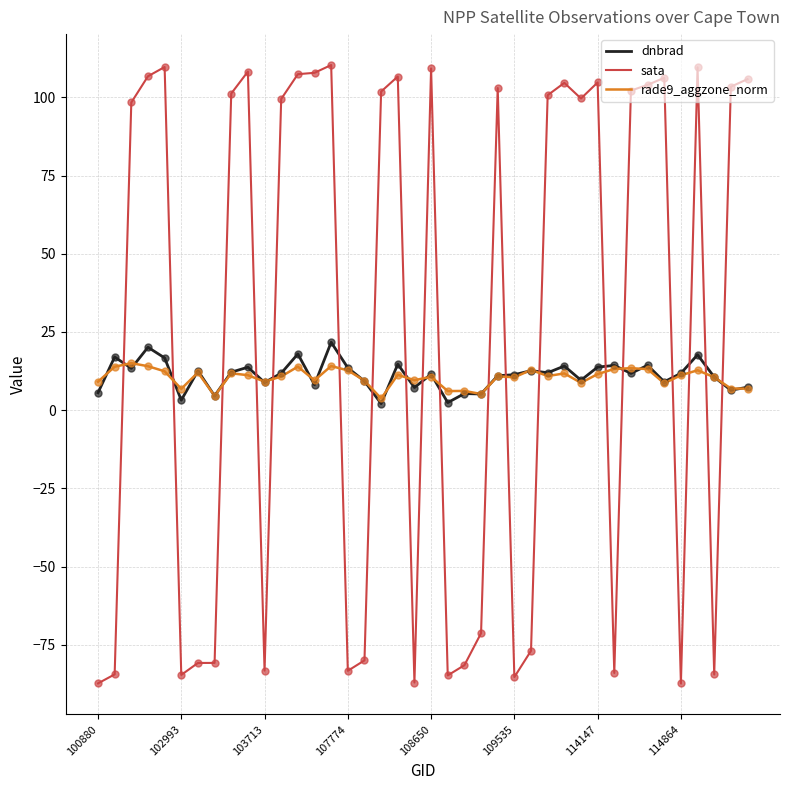

Which series has the largest total across all categories?

sata